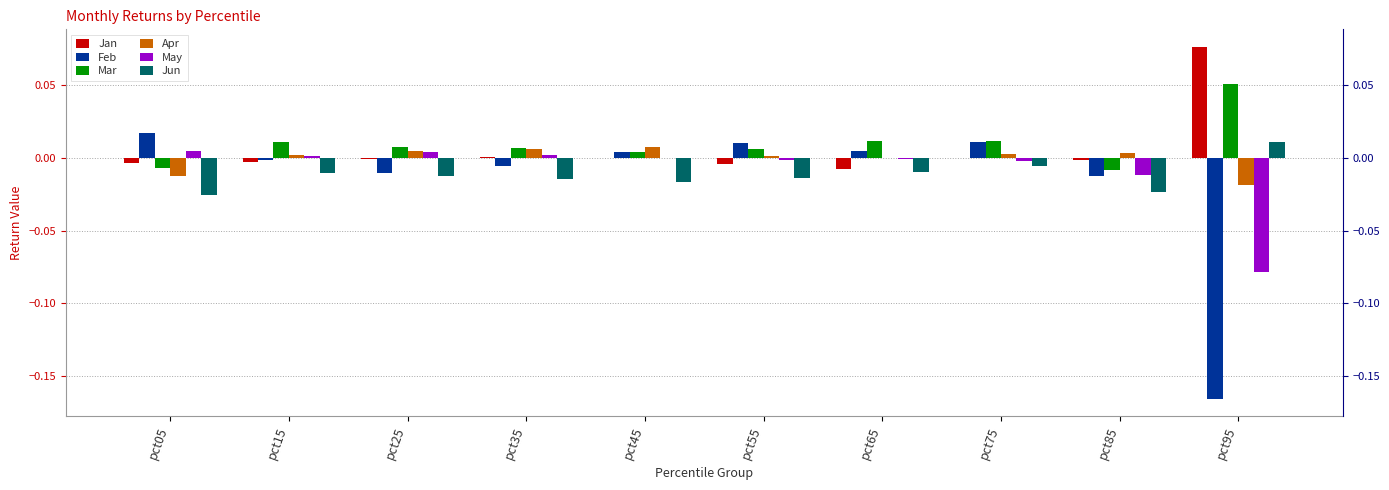

At which label does May reach its peak?

pct05